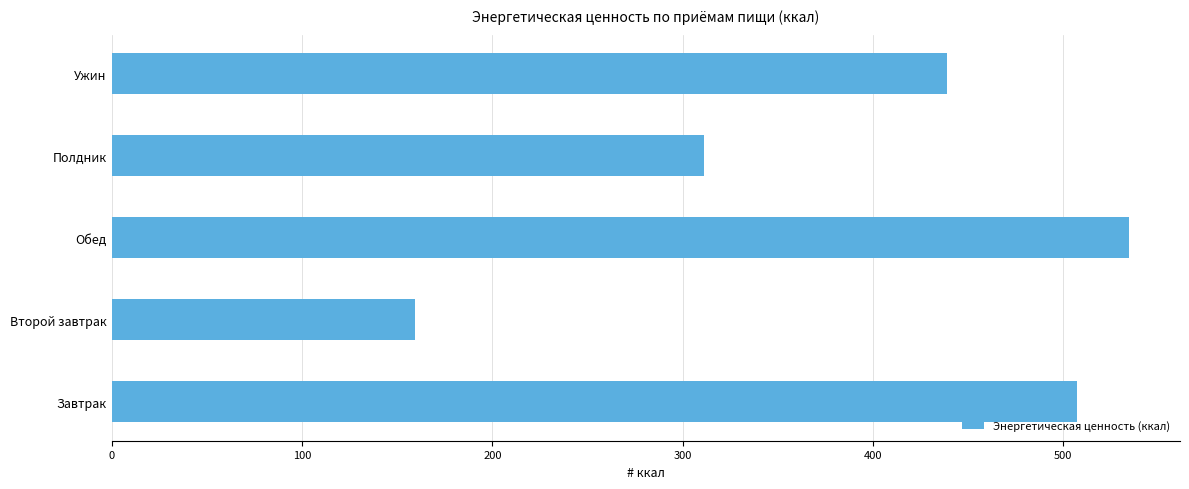

How many distinct data groups are displayed?

1